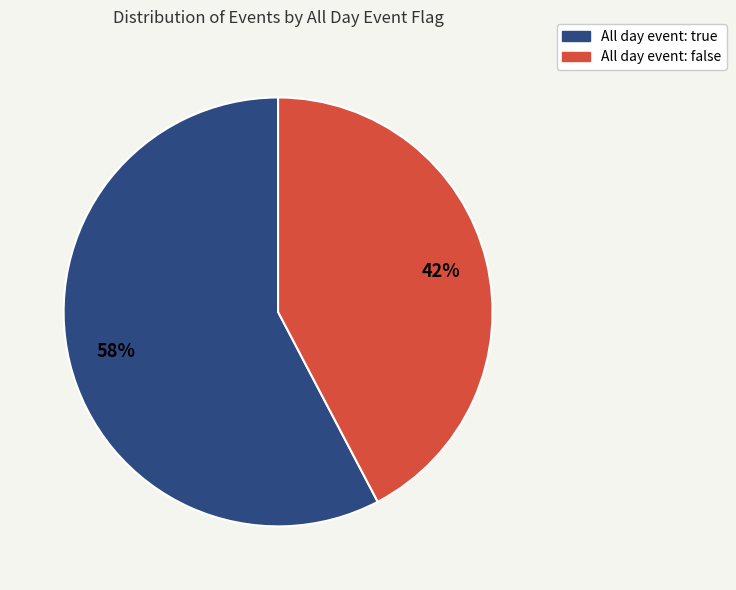

Is there any slice that represents more than half of the pie?

Yes